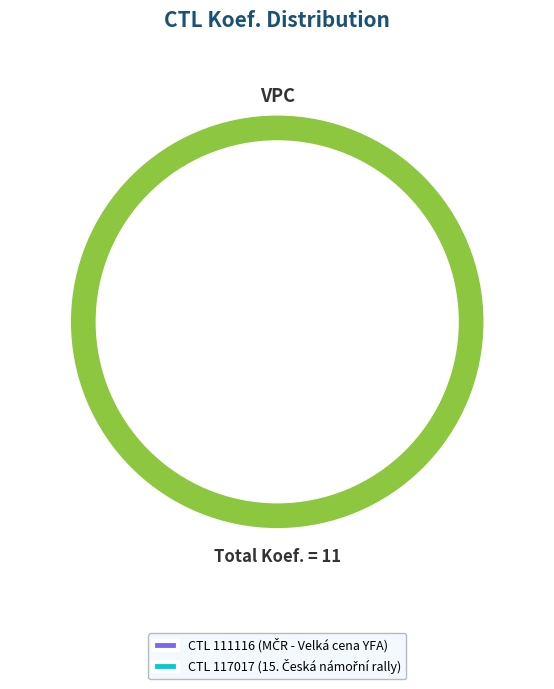

To the nearest percent, what percentage of the pie is 117017?

45%